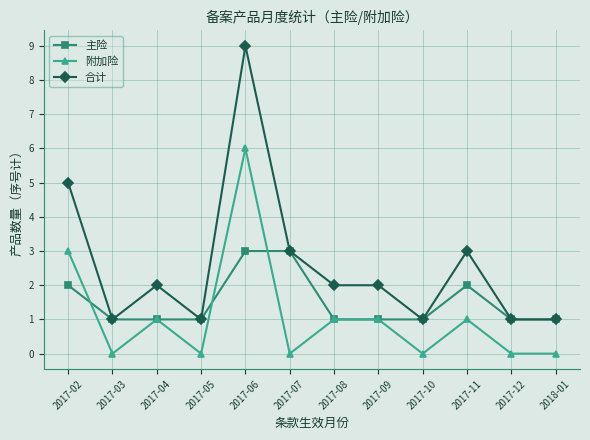

True or false: 合计 has more than 1 interior local peaks.

True